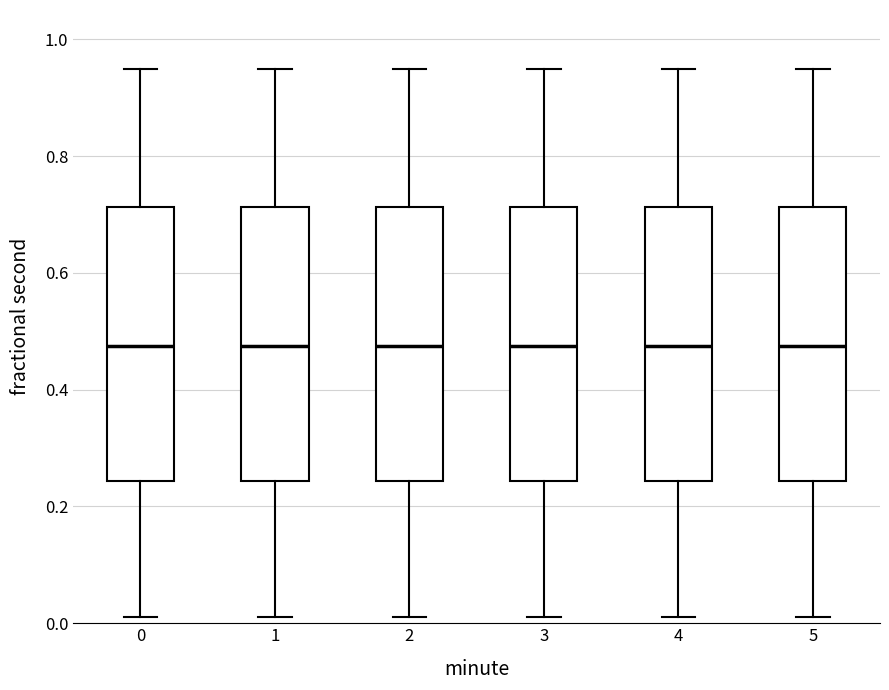

Reading left to right, transcribe this box plot: for each box, give where its median line is, the range the box spans, and where its two whiskers end, as read against the y-axis. The values are not printed on the chart, so give them approximately, as read against the axis.

0: median 0.48, box 0.24 to 0.72, whiskers 0.02 to 0.94
1: median 0.48, box 0.24 to 0.72, whiskers 0.02 to 0.94
2: median 0.48, box 0.24 to 0.72, whiskers 0.02 to 0.94
3: median 0.48, box 0.24 to 0.72, whiskers 0.02 to 0.94
4: median 0.48, box 0.24 to 0.72, whiskers 0.02 to 0.94
5: median 0.48, box 0.24 to 0.72, whiskers 0.02 to 0.94